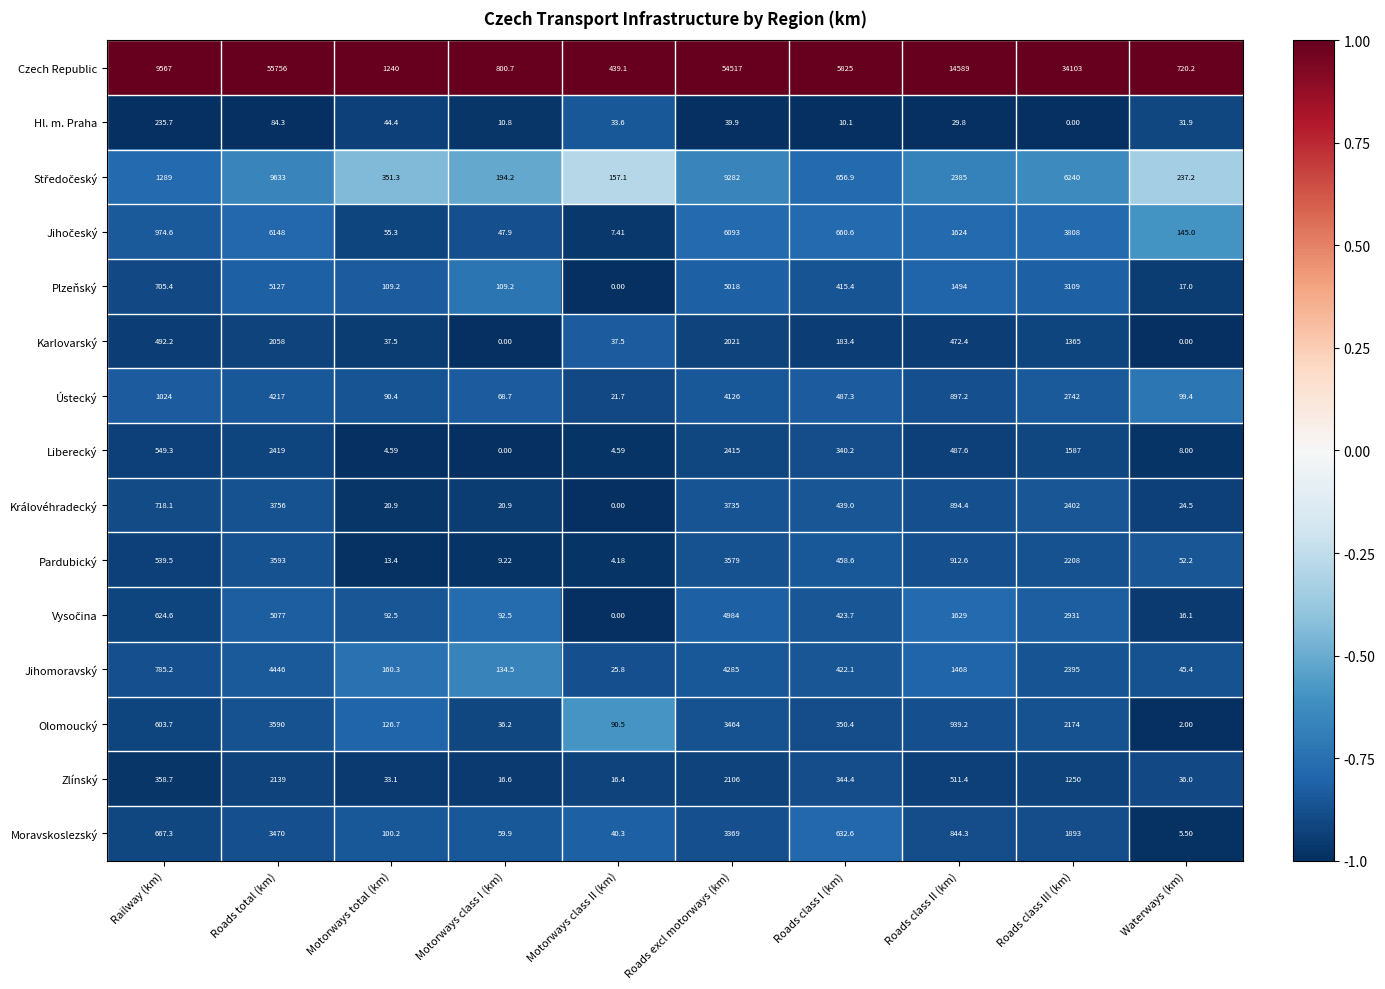

Where is Plzeňský nearest to the value 2563?

Roads class III (km)